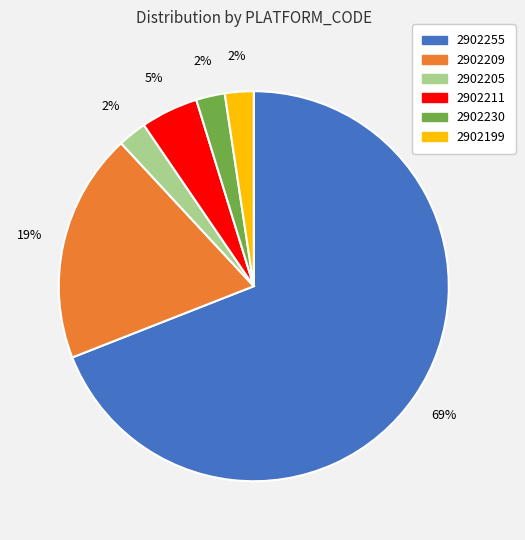

What is the largest slice in the pie chart?

2902255